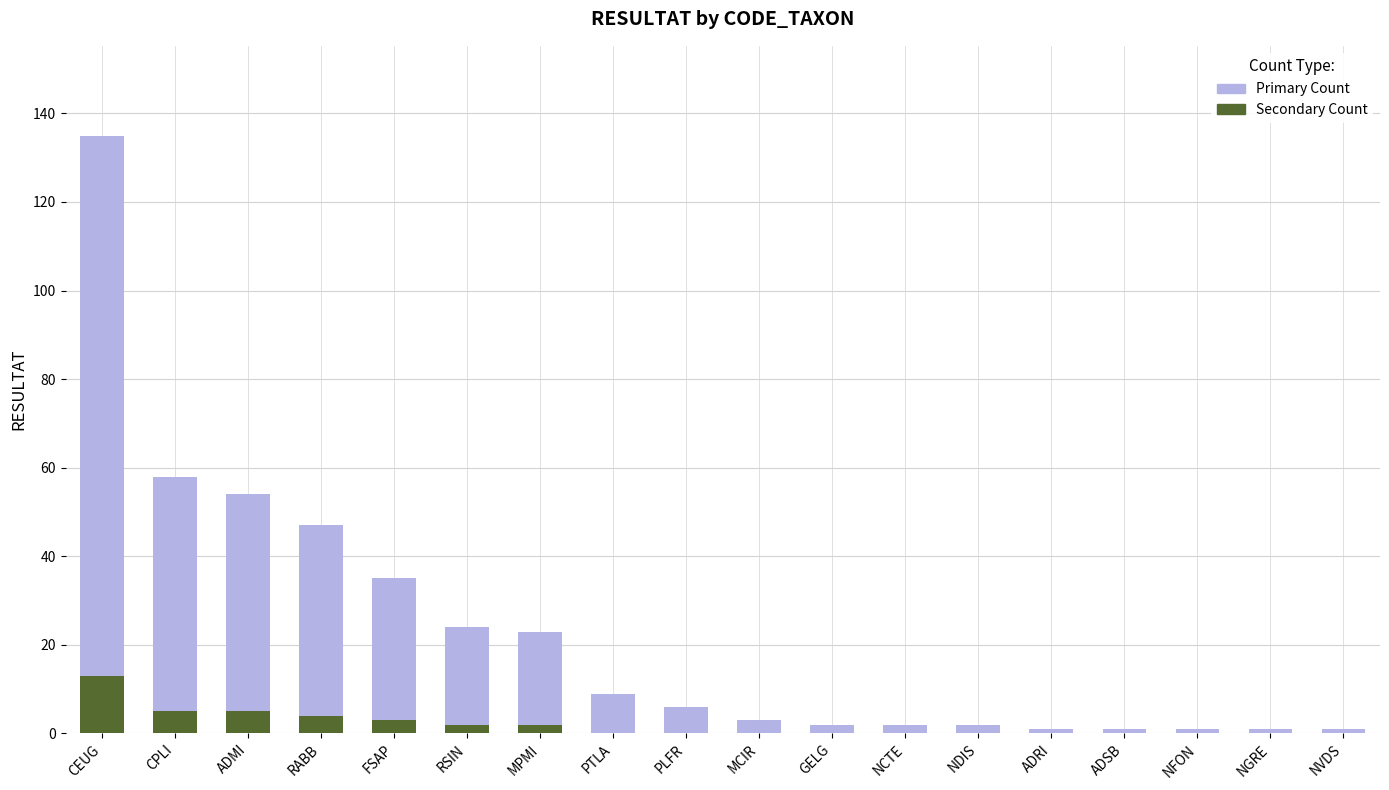

How many distinct data groups are displayed?

2